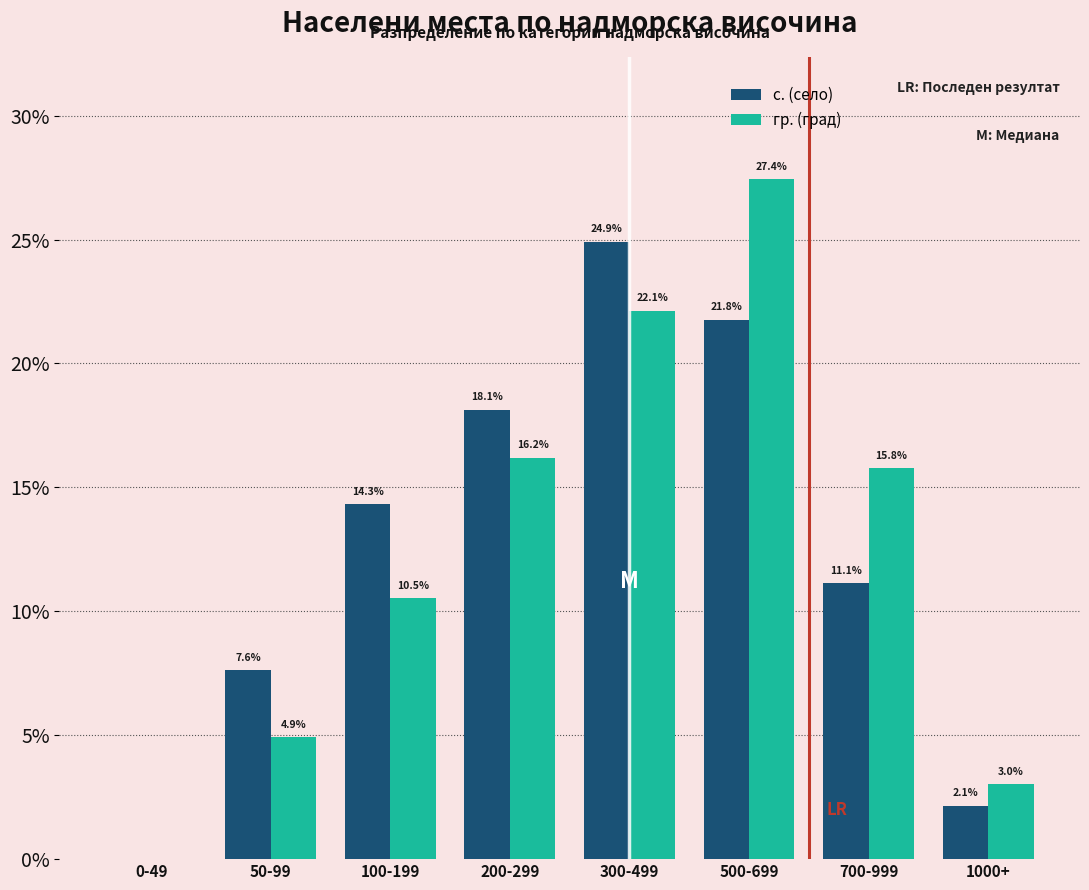

Reading left to right, list all the values displayed in this chart.

с. (село): 0-49=0.0	50-99=7.6	100-199=14.3	200-299=18.1	300-499=24.9	500-699=21.8	700-999=11.1	1000+=2.1
гр. (град): 0-49=0.0	50-99=4.9	100-199=10.5	200-299=16.2	300-499=22.1	500-699=27.4	700-999=15.8	1000+=3.0